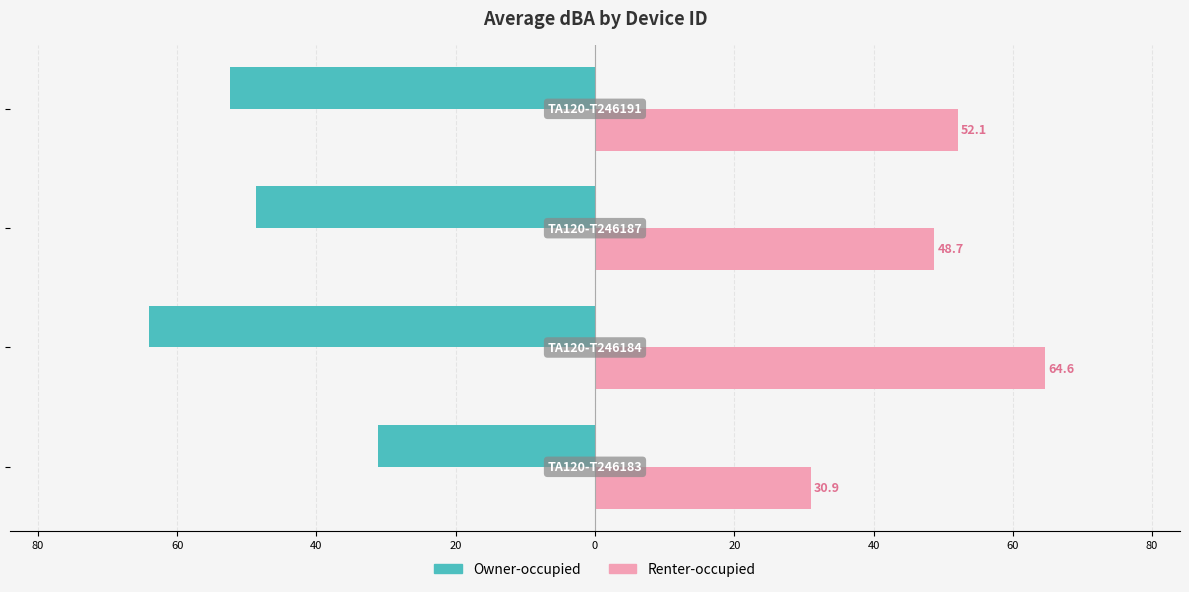

What are all the series names shown in the legend?

Owner-occupied, Renter-occupied